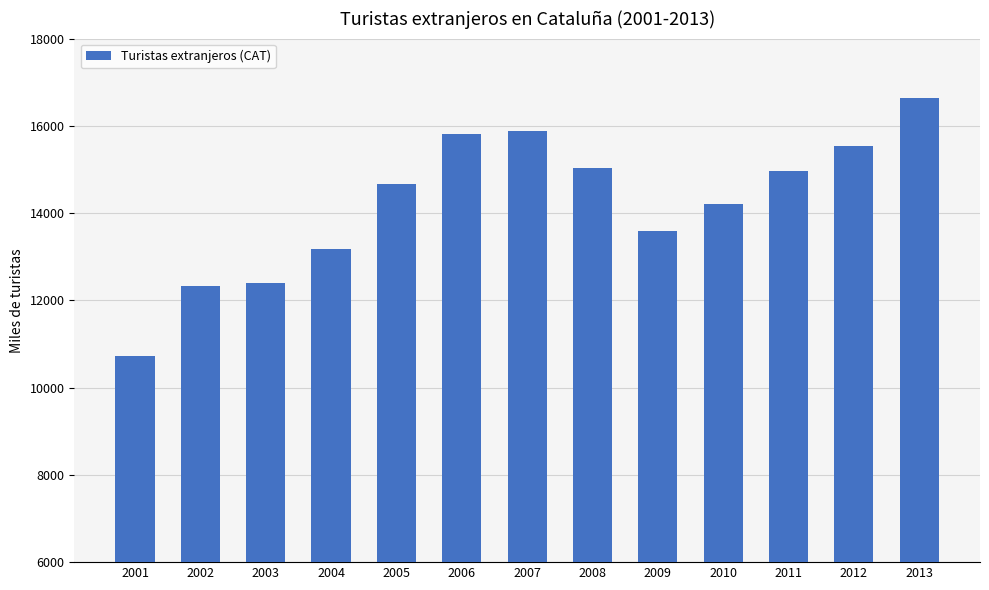

What is the approximate value at 2008?

15026.9